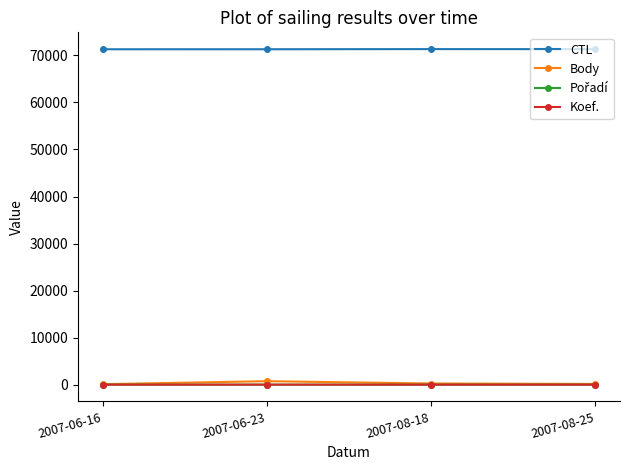

At how many categories does at least one series exceed 1739?

4